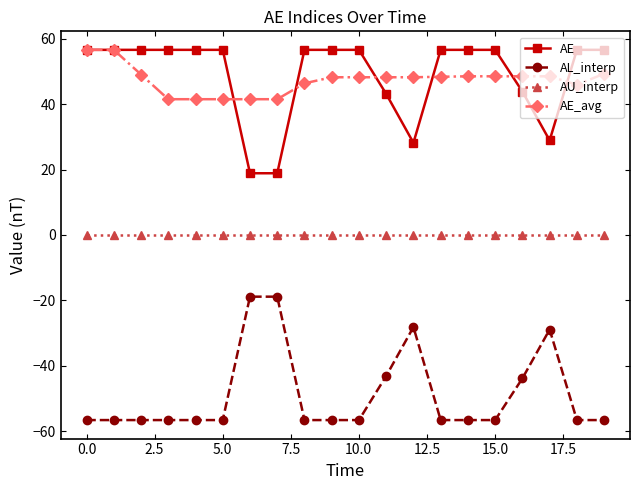

What is the maximum value shown in the chart?

56.6